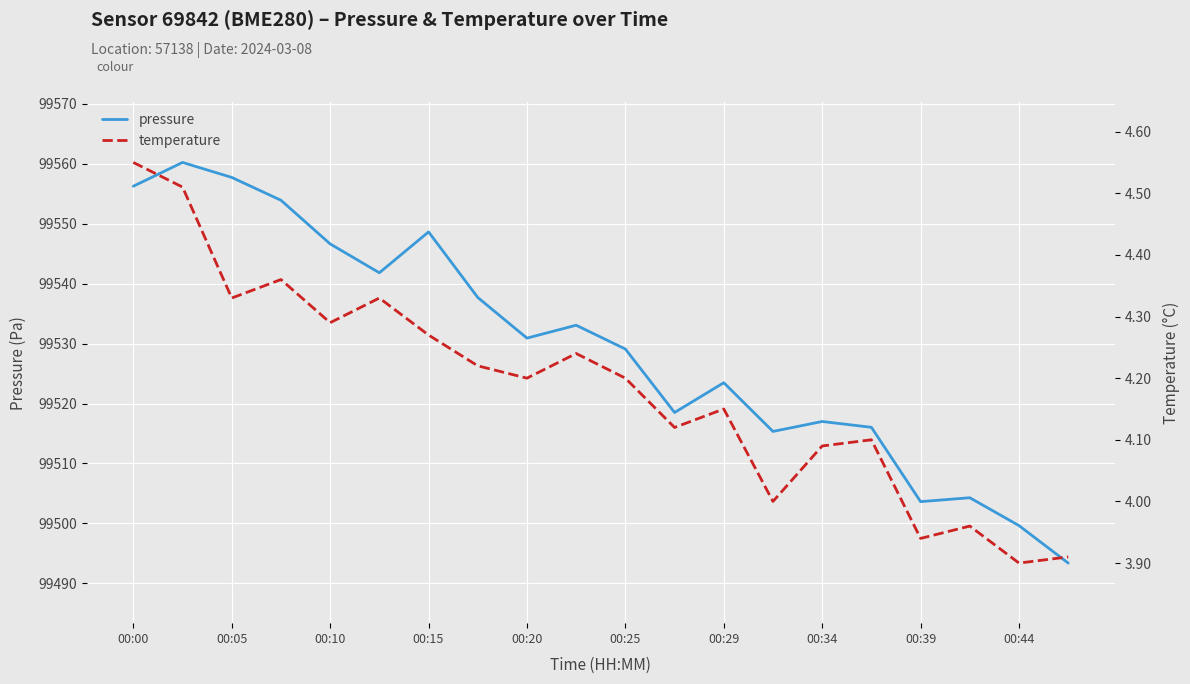

How many series are shown in this chart?

2